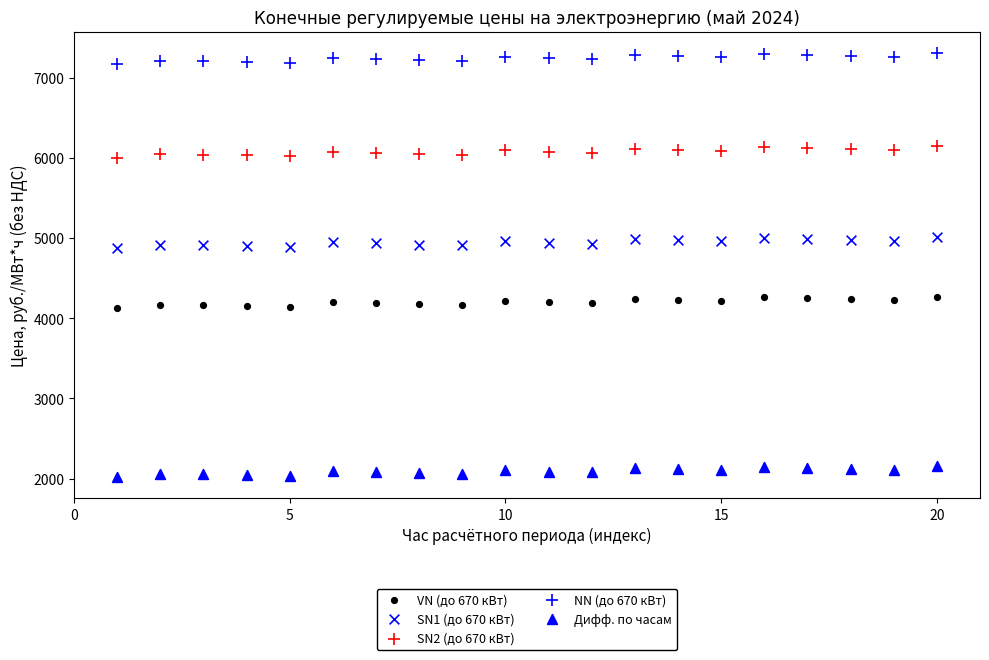

How many points are shown in the scatter plot?

100